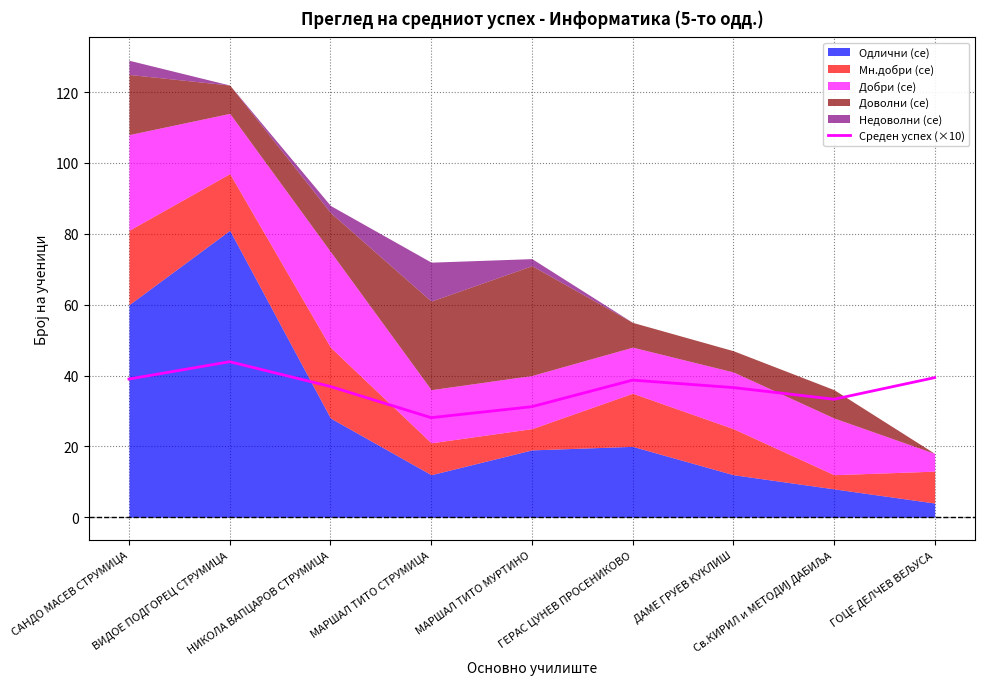

Rank the categories by value from lowest to highest.

МАРШАЛ ТИТО СТРУМИЦА, МАРШАЛ ТИТО МУРТИНО, Св.КИРИЛ и МЕТОДИЈ ДАБИЉА, ДАМЕ ГРУЕВ КУКЛИШ, НИКОЛА ВАПЦАРОВ СТРУМИЦА, ГЕРАС ЦУНЕВ ПРОСЕНИКОВО, САНДО МАСЕВ СТРУМИЦА, ГОЦЕ ДЕЛЧЕВ ВЕЉУСА, ВИДОЕ ПОДГОРЕЦ СТРУМИЦА